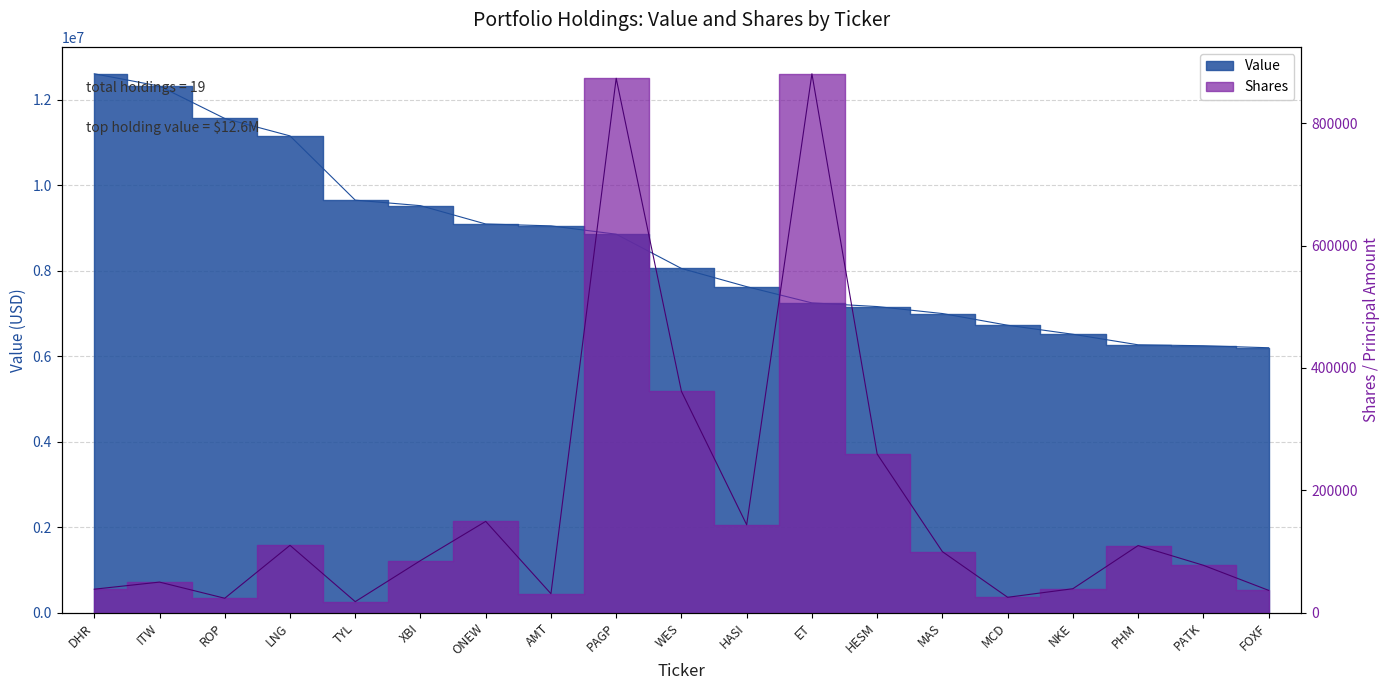

How many values in the Value series are below 8056000?

9